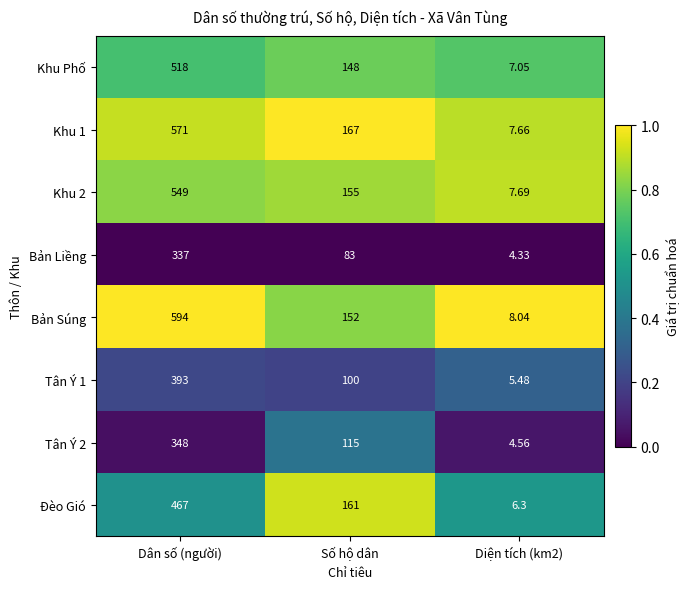

At which category does the chart reach its minimum across all series?

Diện tích (km2)